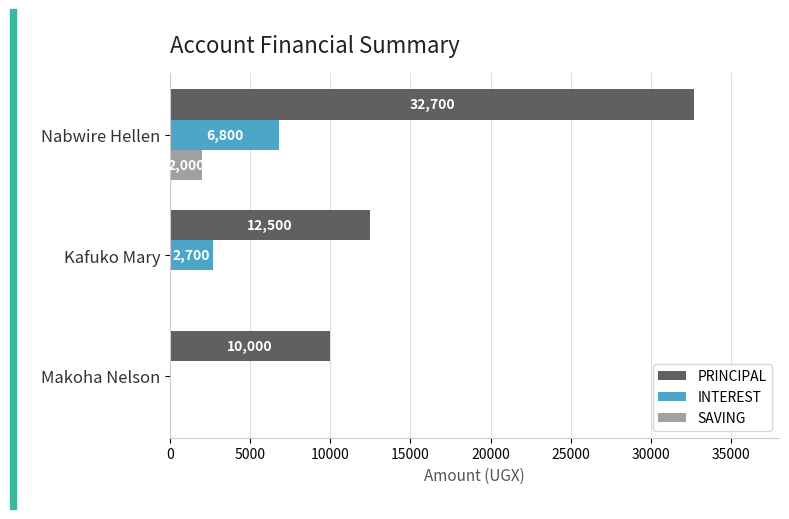

What is the sum of all INTEREST values?

9500